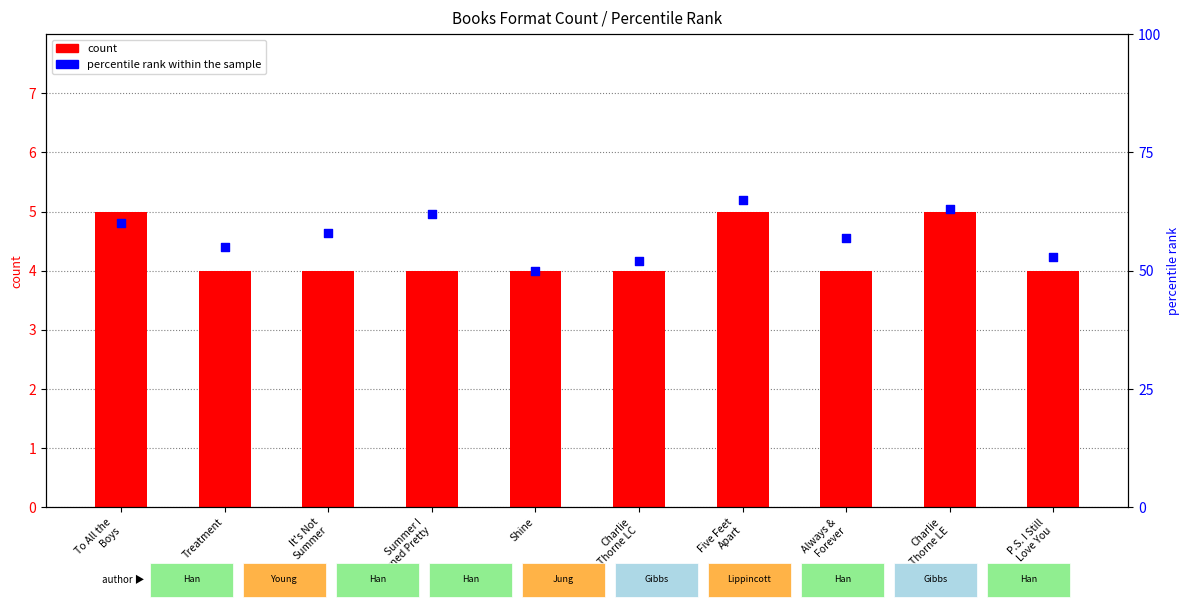

What is the total value across all series at To All the
Boys?

65